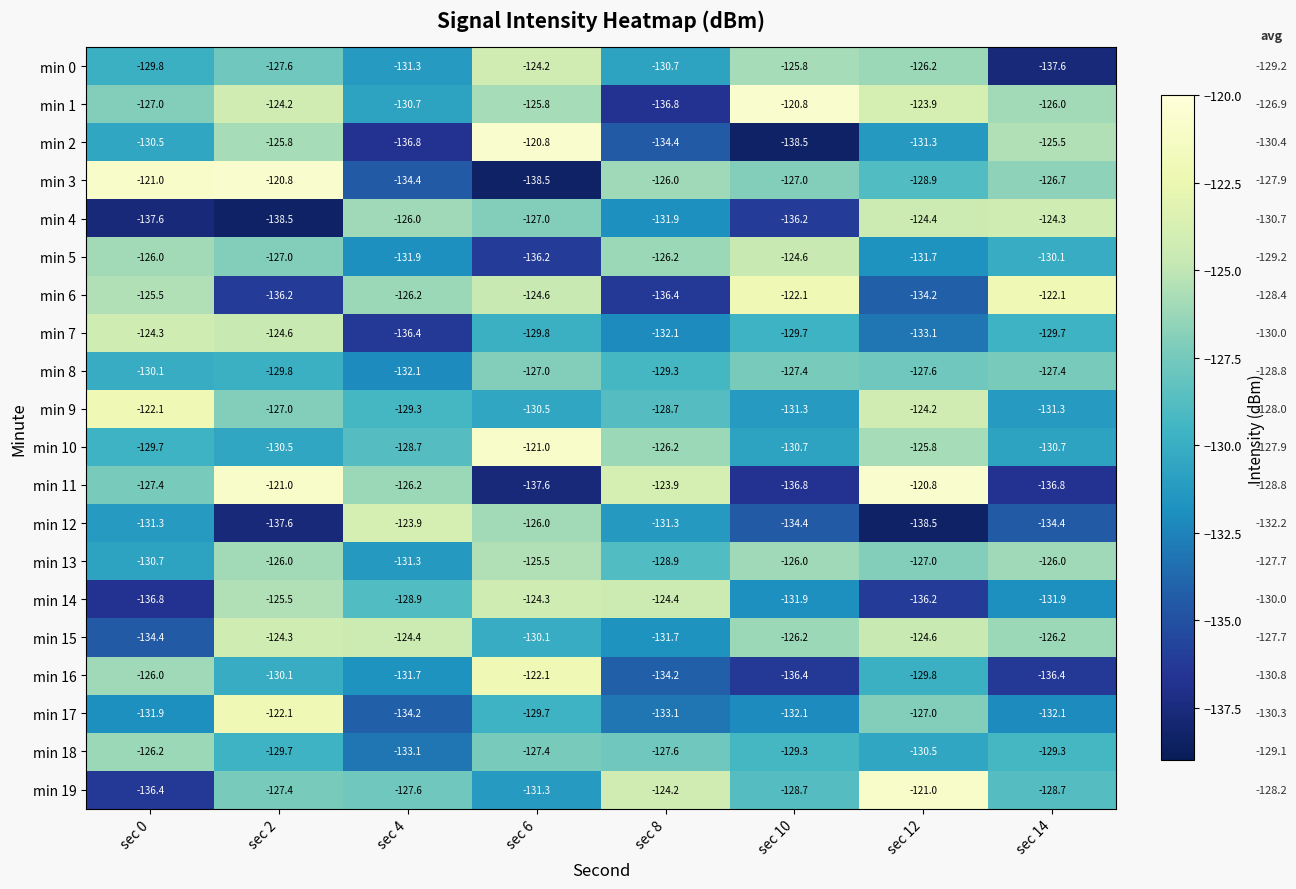

What is the maximum value shown in the chart?

-120.8